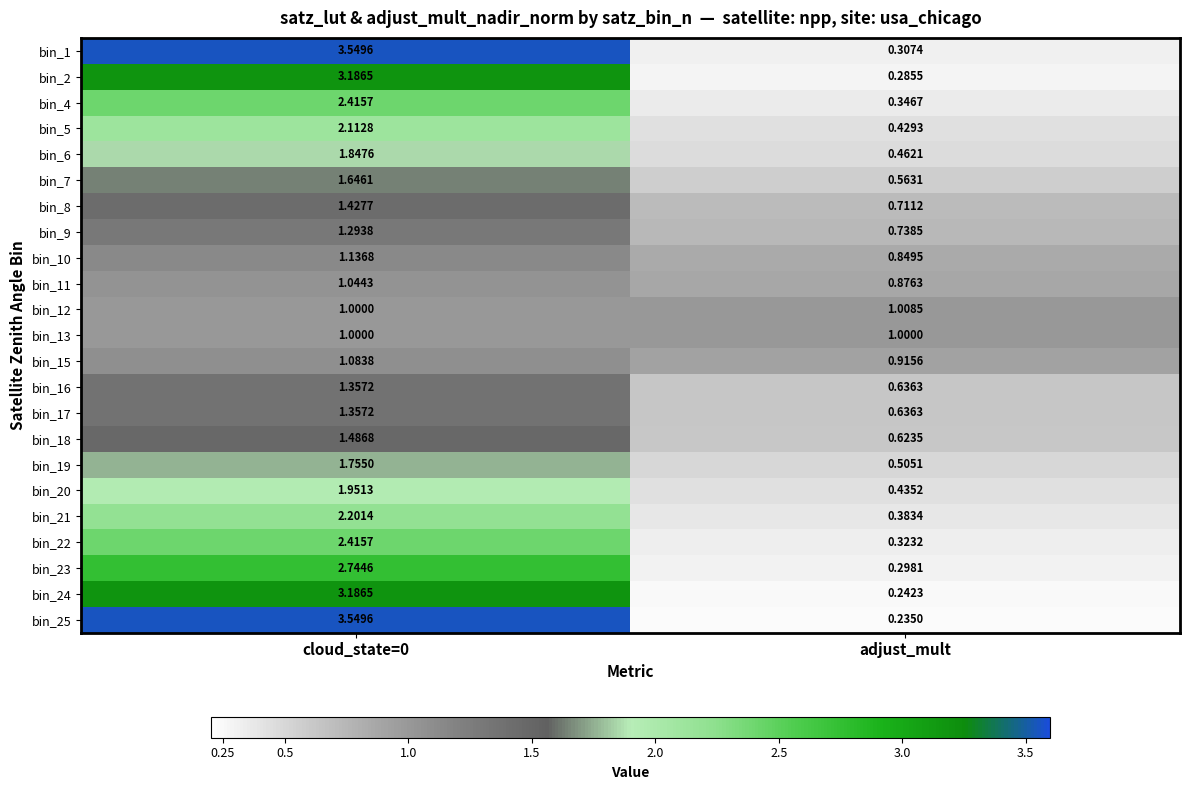

Where is bin_1 nearest to the value 1?

adjust_mult